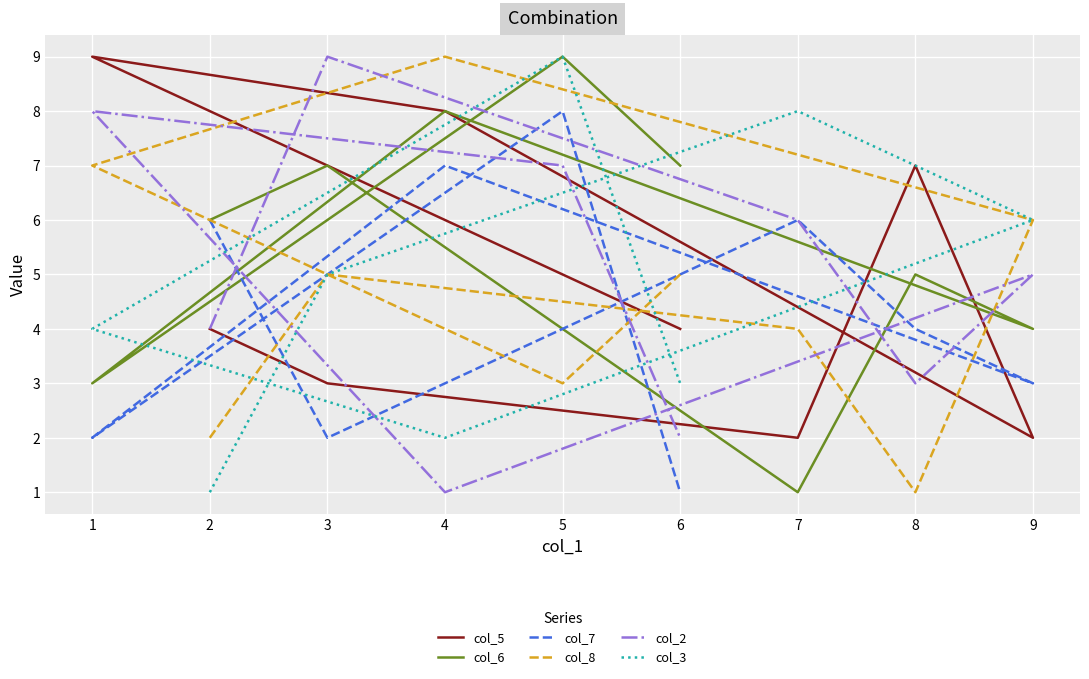

Is the value of col_6 at 3 greater than the value of col_3 at 5?

No